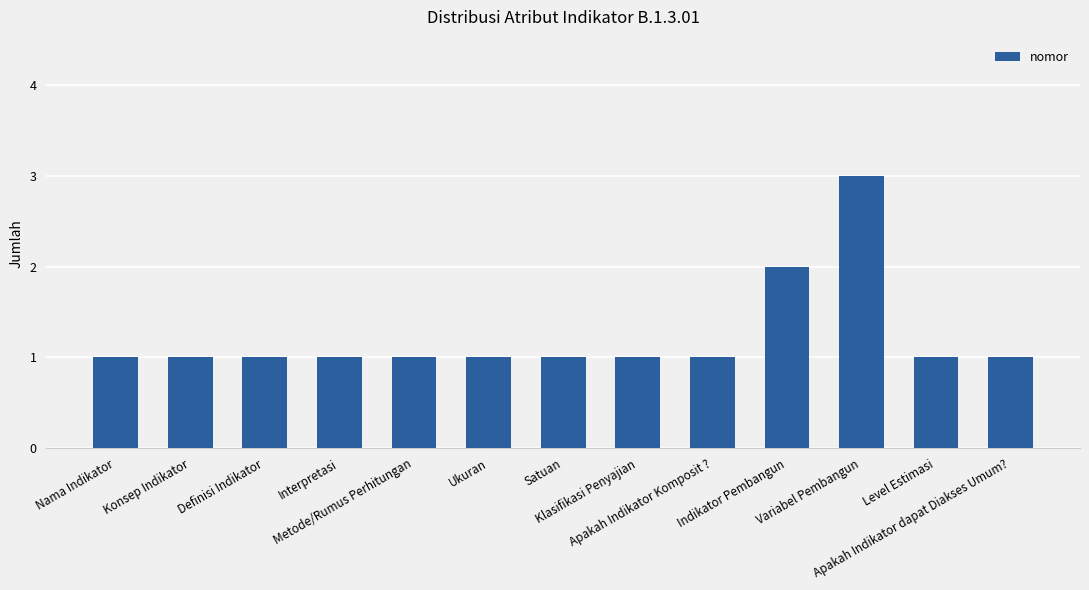

What is the value of the 7th bar from the left?

1